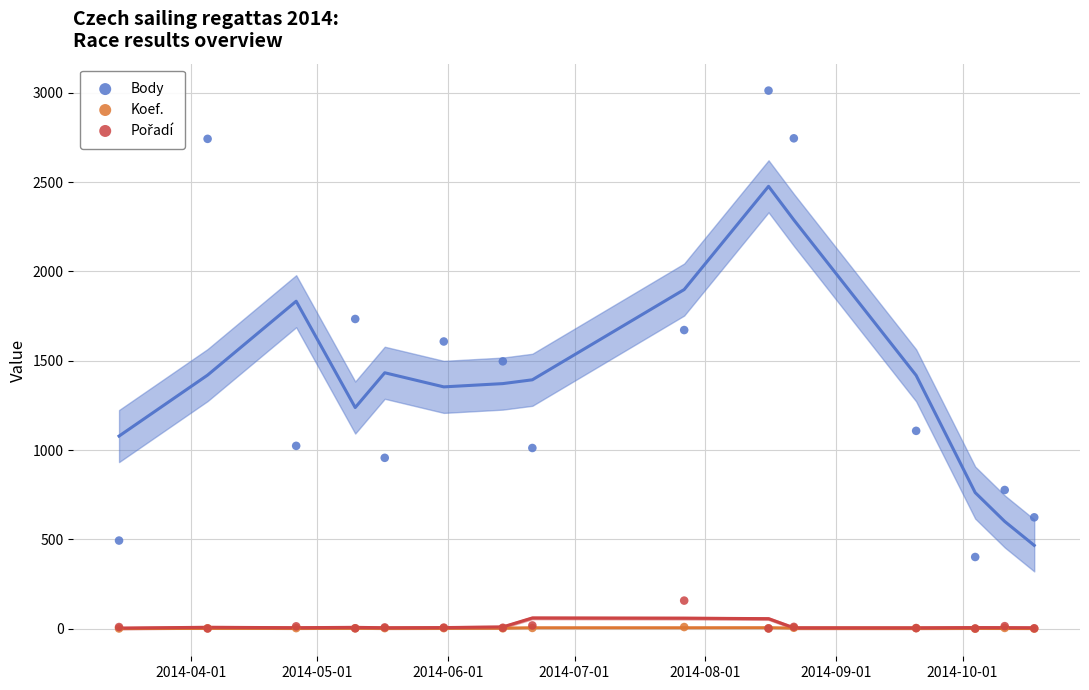

What are all the series names shown in the legend?

Body, Koef., Pořadí